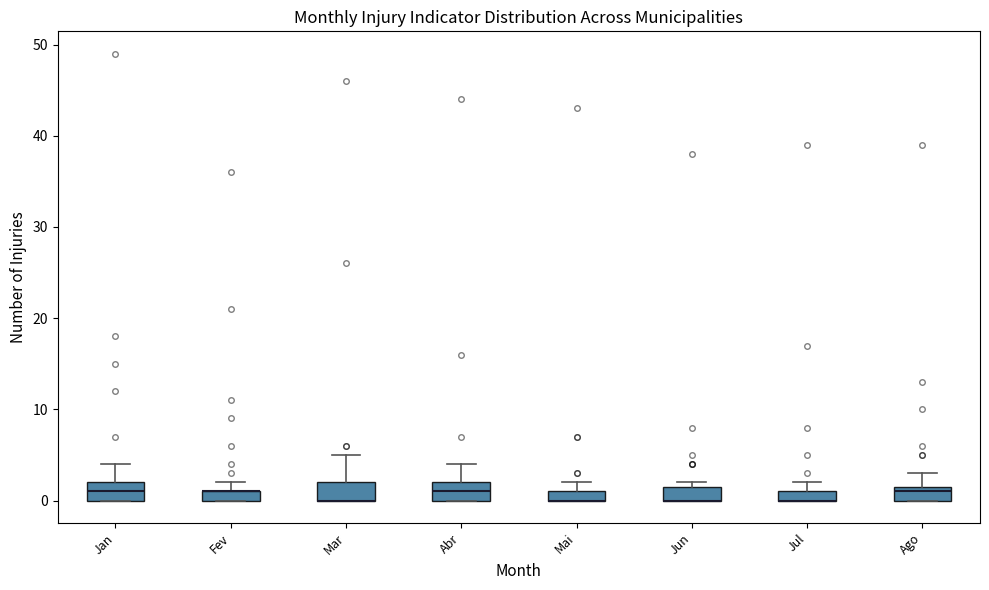

Where does the upper whisker of the box for Abr end on the y-axis? The values are not printed on the chart, so give them approximately, as read against the axis.

4